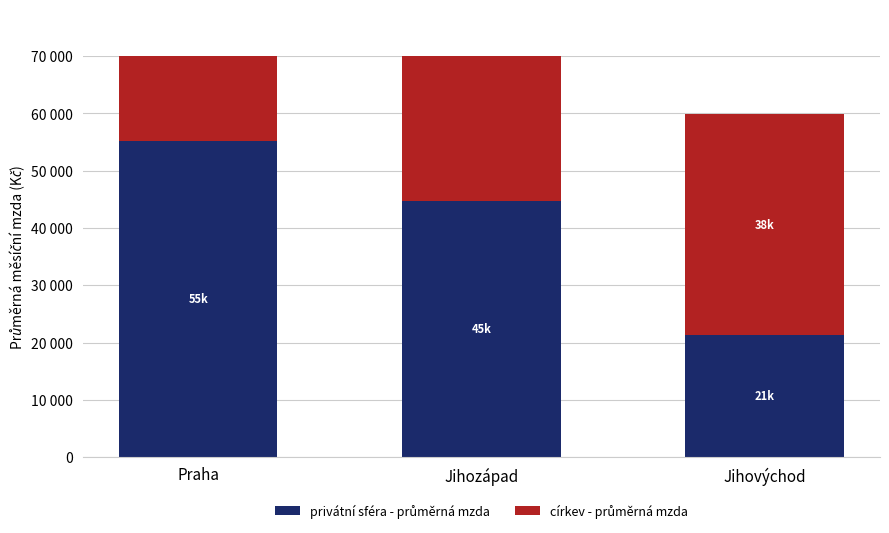

Is the value of privátní sféra - průměrná mzda at Jihovýchod greater than the value of církev - průměrná mzda at Jihozápad?

No